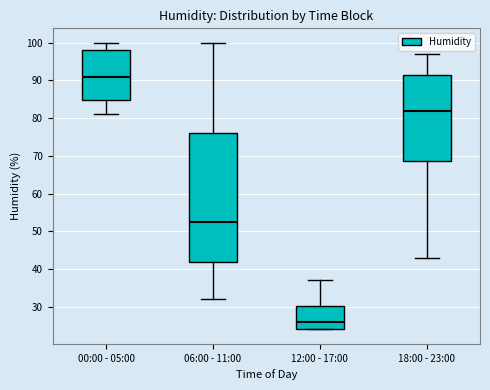

Which box is the tallest, from its lower edge to its upper edge?

06:00 - 11:00